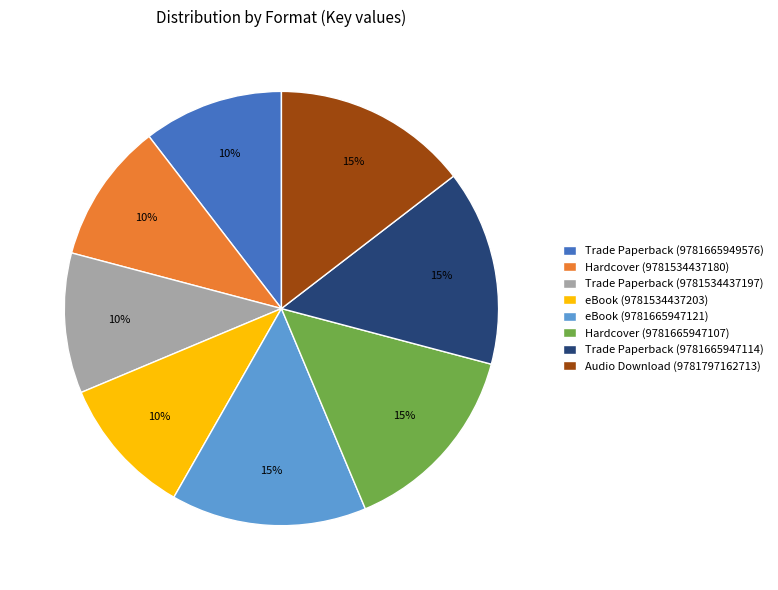

Combined, do Trade Paperback (9781534437197) and Audio Download (9781797162713) account for over 50%?

No